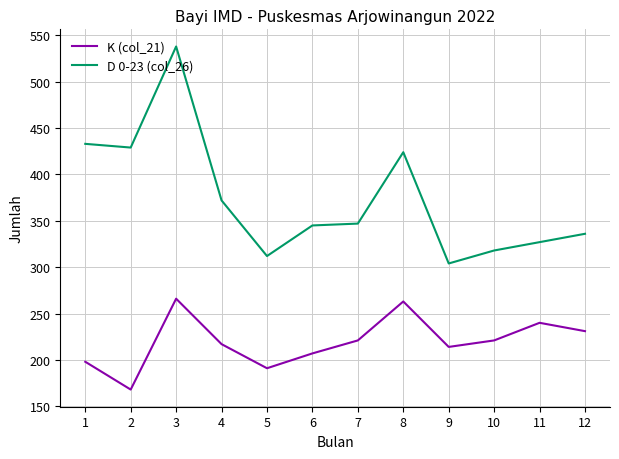

In K (col_21), how many points are lower than both neighbors (excluding endpoints)?

3